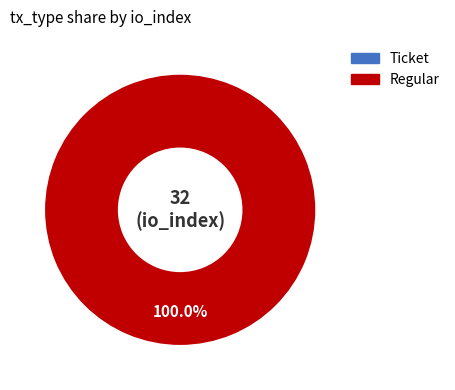

What is the change in value from Ticket to Regular?

+32